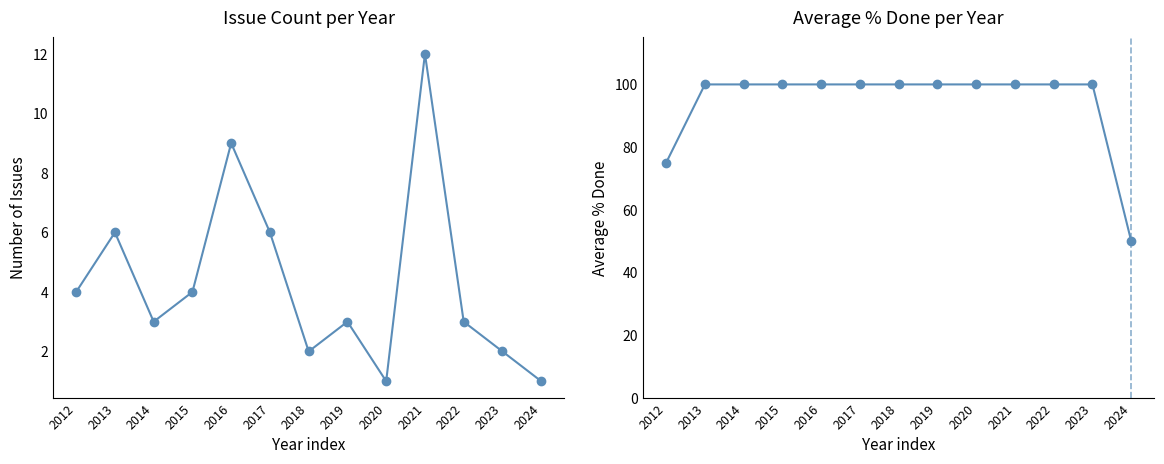

Is this an area chart (filled region under the line)?

No